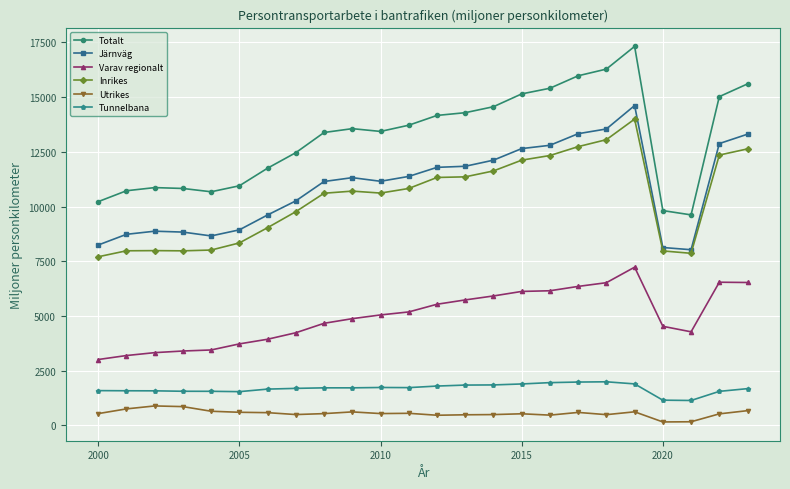

What is the value of the Tunnelbana point at the 13th from the left?

1796.0